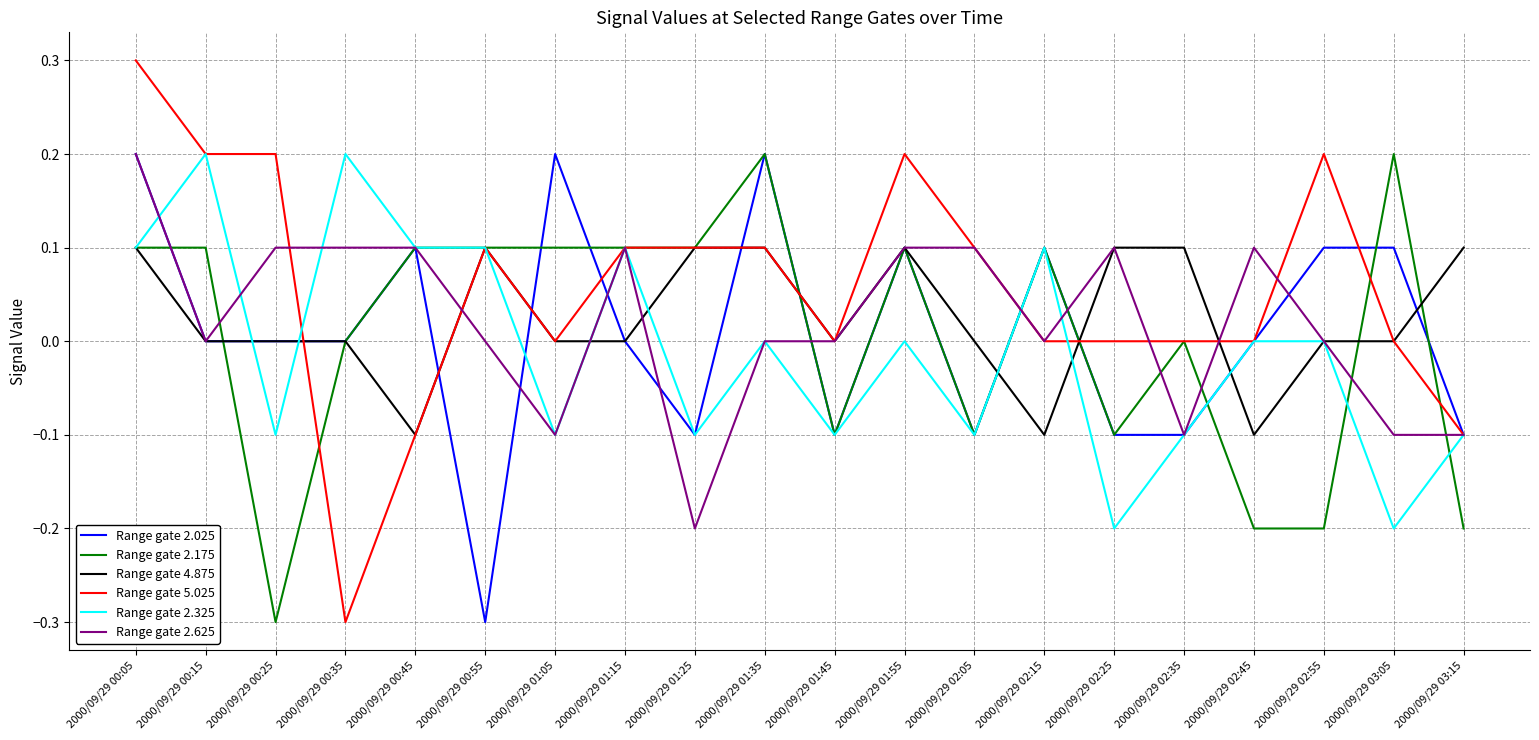

What position from the right is 2000/09/29 02:35?

5